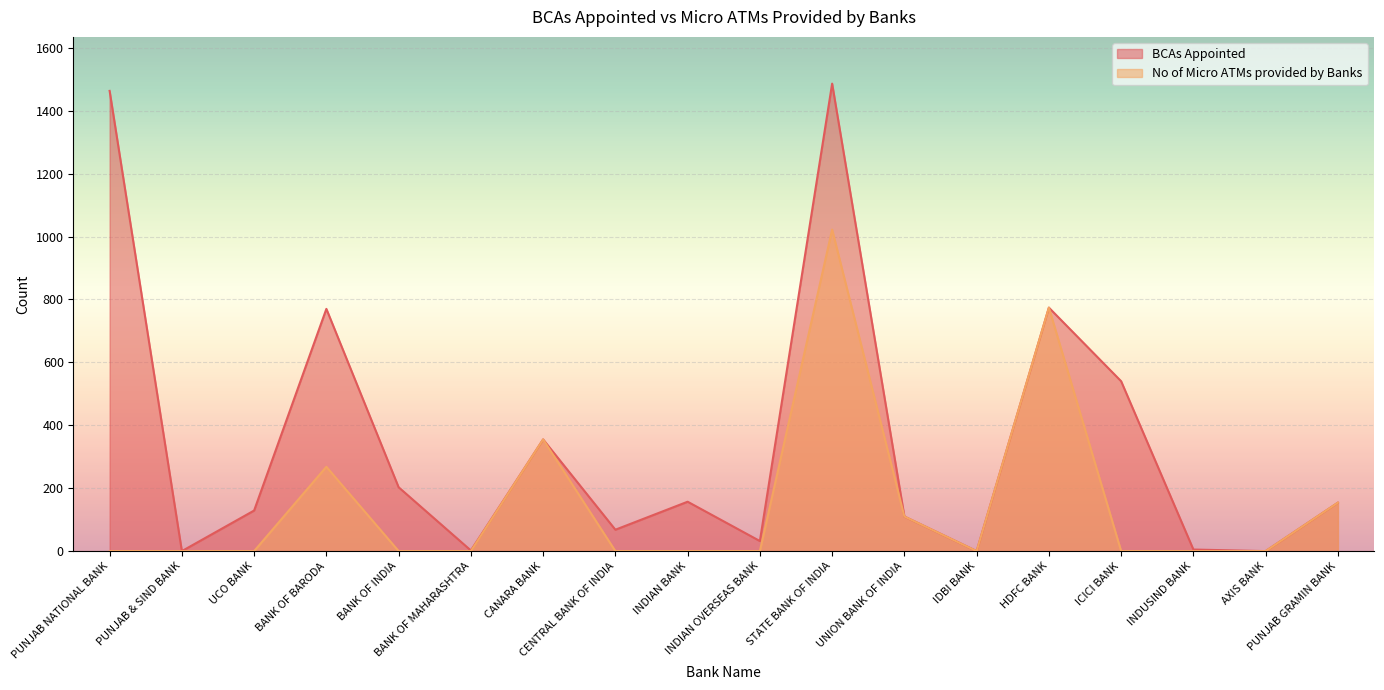

What is the label of the 12th point from the left?

UNION BANK OF INDIA